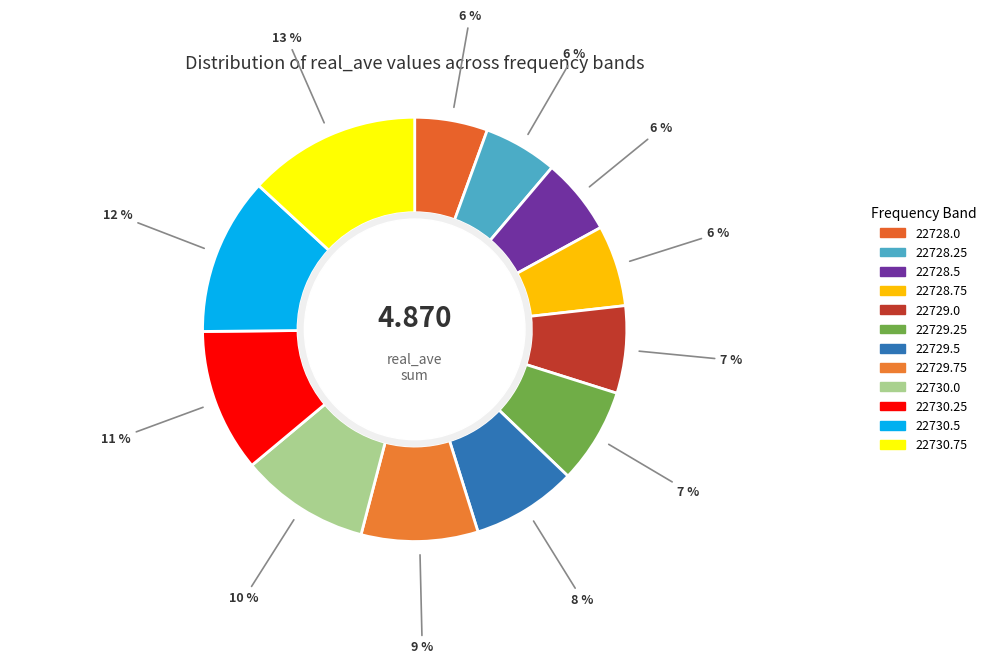

Which category has the smallest portion of the pie?

22728.0